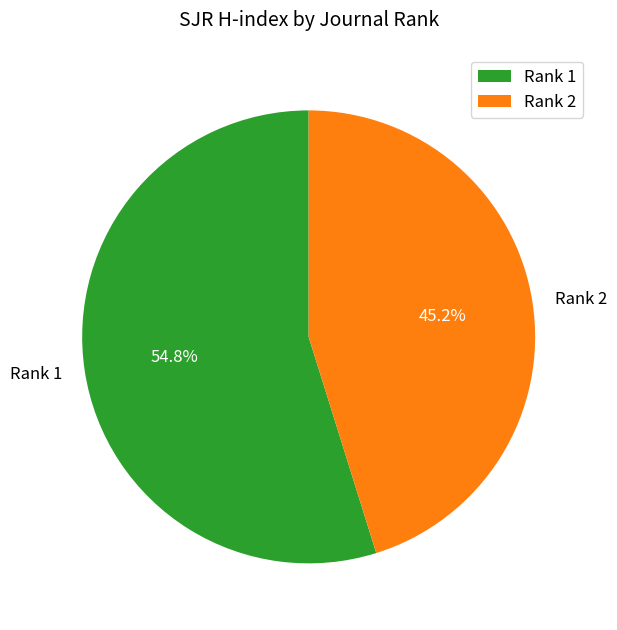

How many slices are in this pie chart?

2